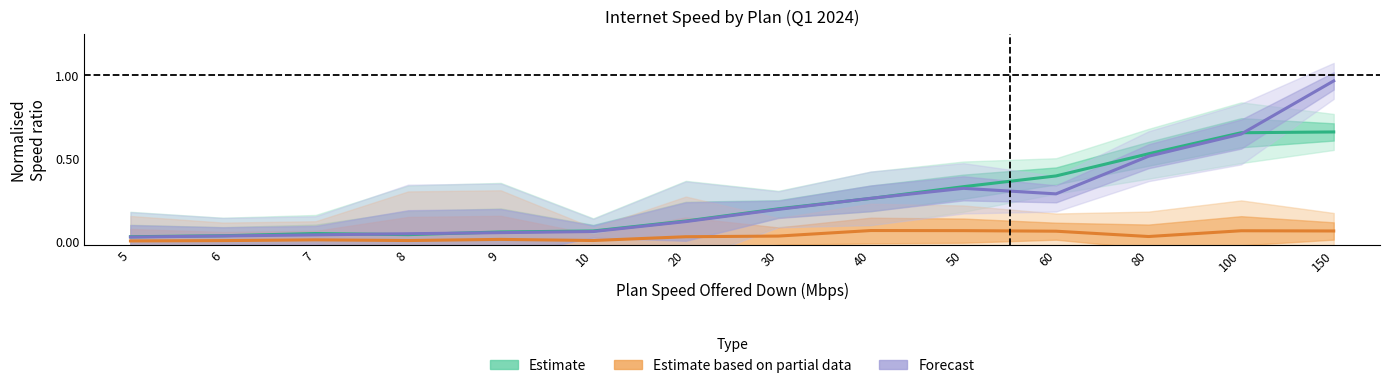

True or false: Forecast (Min Down) has more than 0 points higher than both neighbors.

True